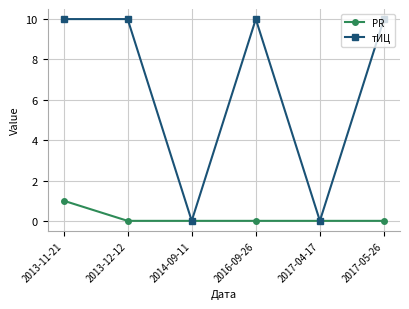

Which series has the widest spread of values?

тИЦ